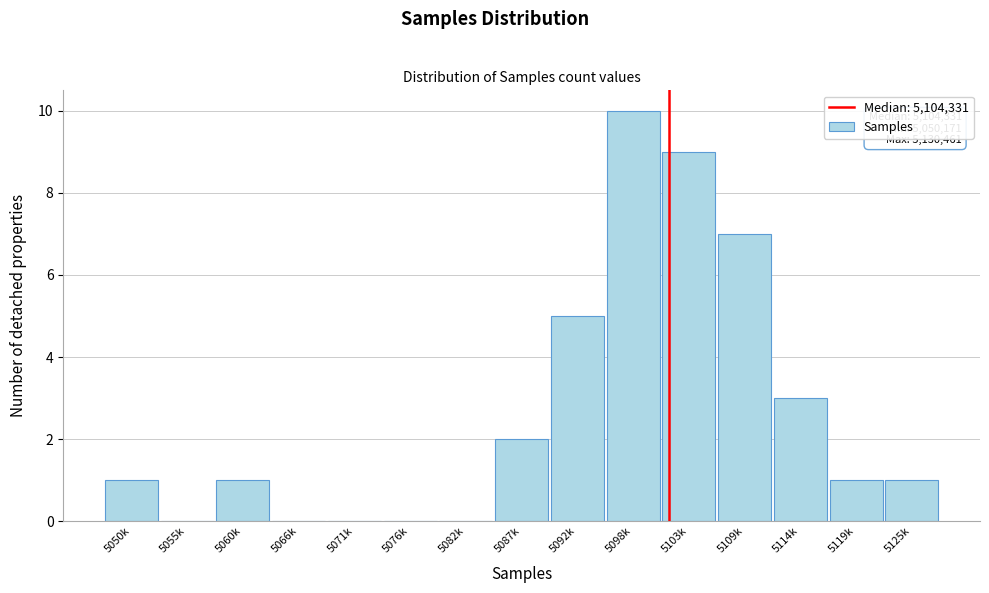

Reading left to right, transcribe all the data shown in this chart.

5050k=1	5055k=0	5060k=1	5066k=0	5071k=0	5076k=0	5082k=0	5087k=2	5092k=5	5098k=10	5103k=9	5109k=7	5114k=3	5119k=1	5125k=1